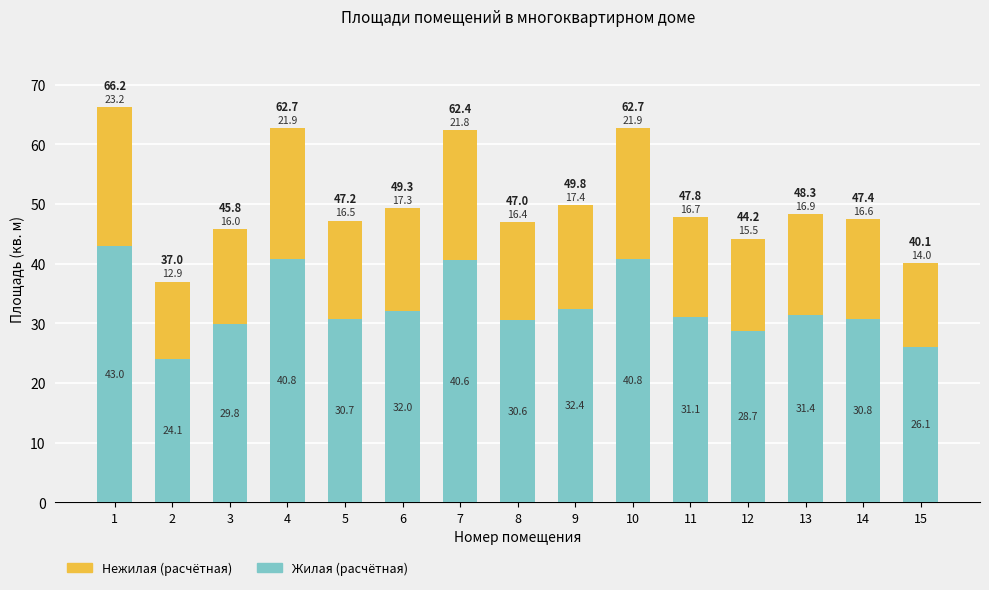

What is the difference between the maximum and minimum values in the Жилая (расчётная) series?

18.9